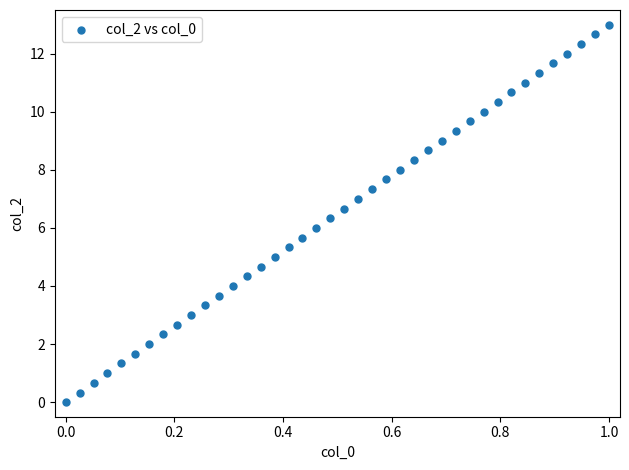

What is the range of Y values (max minus min)?

13.0